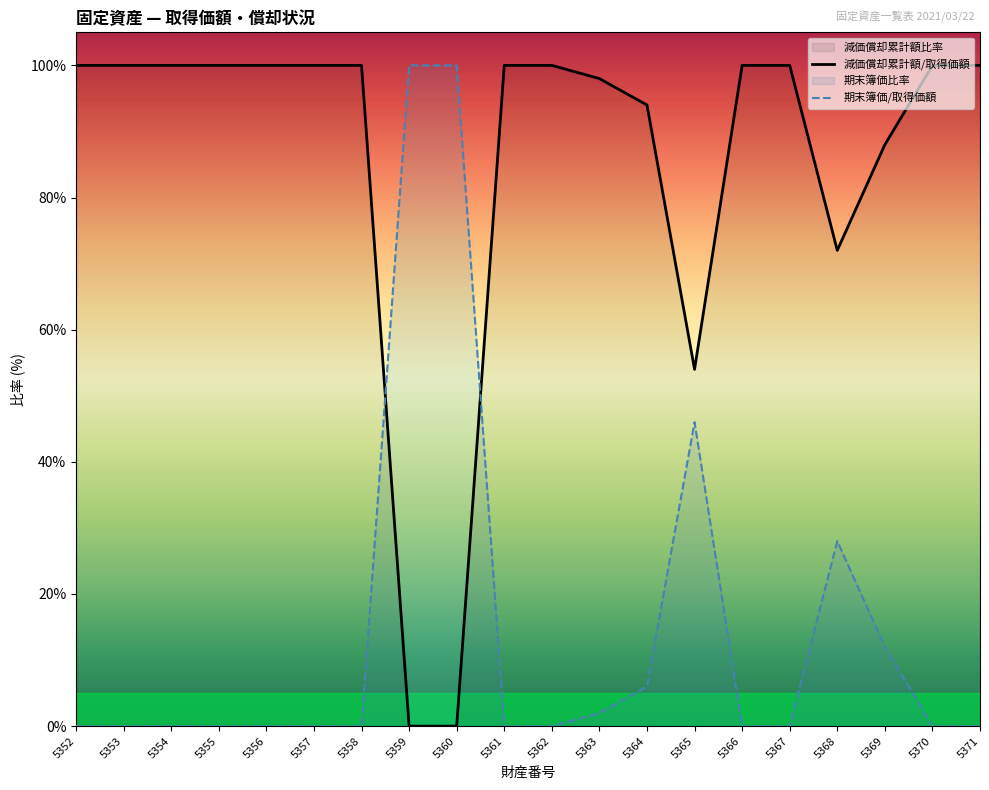

What is the difference between the maximum and minimum values in the 期末簿価/取得価額 series?

1.0